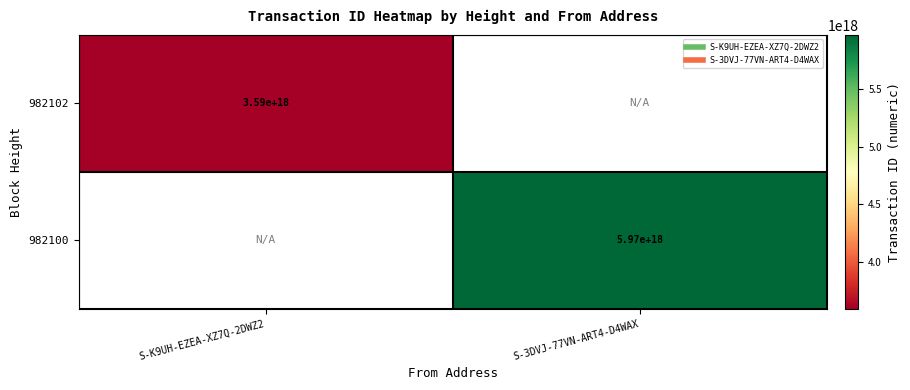

The 982102 series shows 1635647279783997184 at S-3DVJ-77VN-ART4-D4WAX. True or false?

False